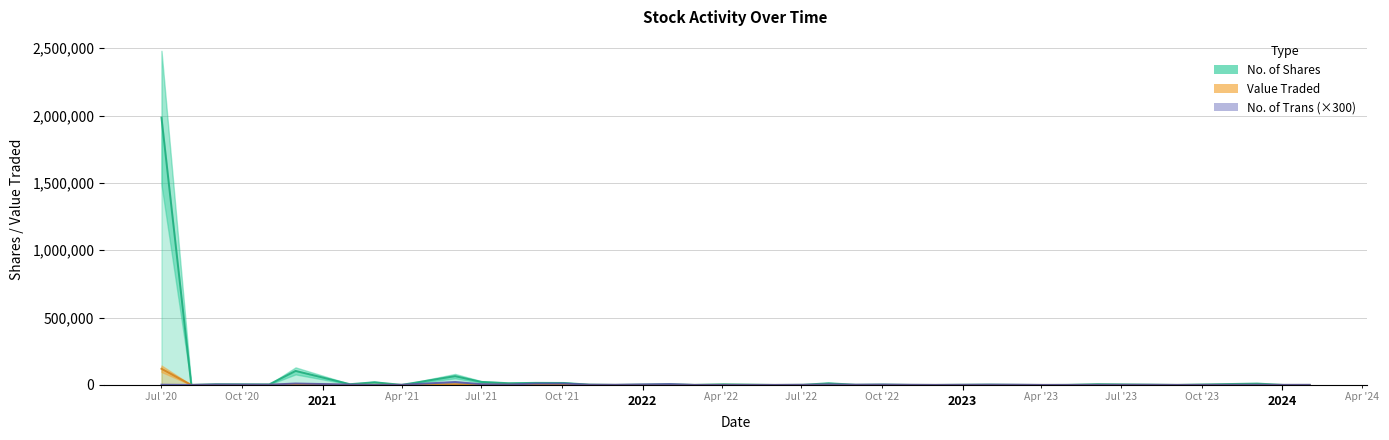

How many lines are shown in the chart?

3